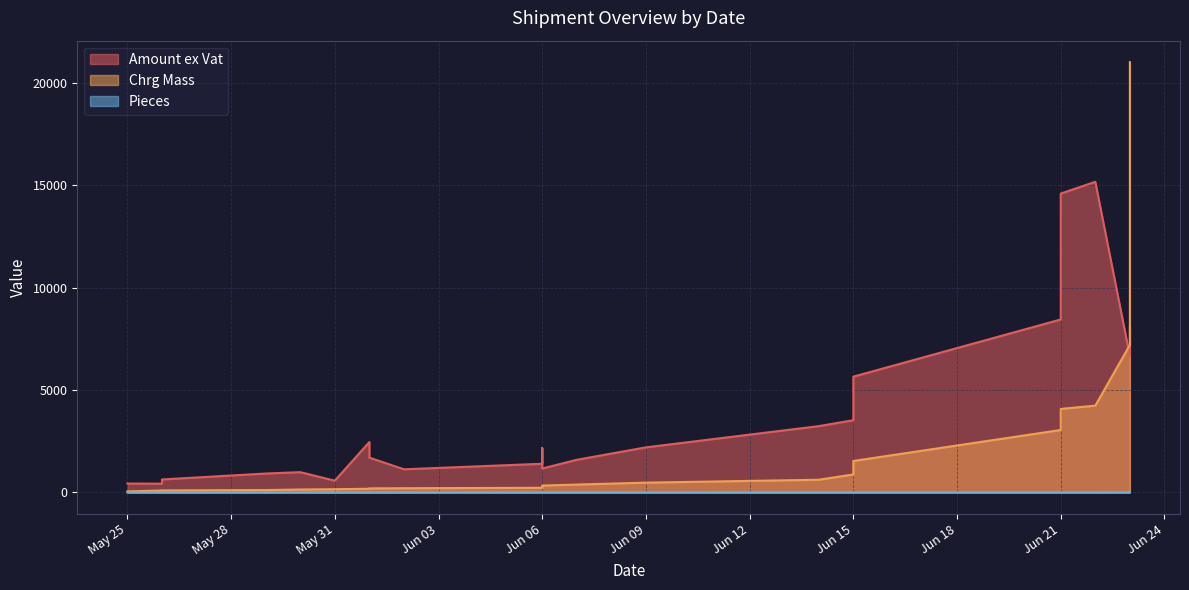

Which has a higher value, Jun 15 or Jun 09?

Jun 15